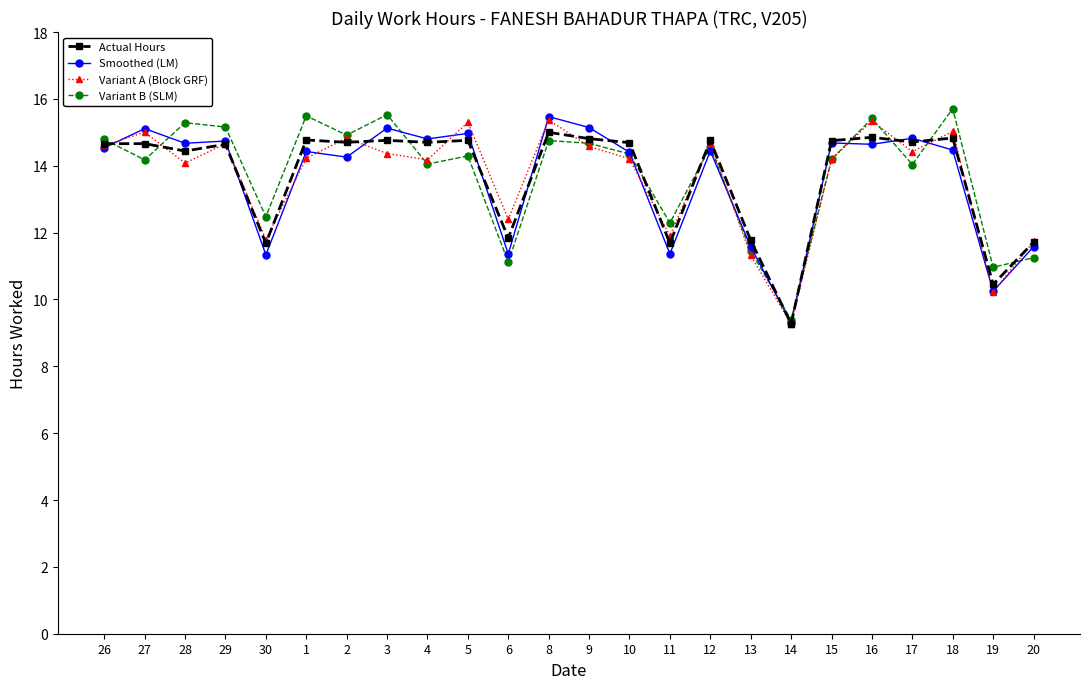

What is the approximate value of Variant B (SLM) at 20?

11.2